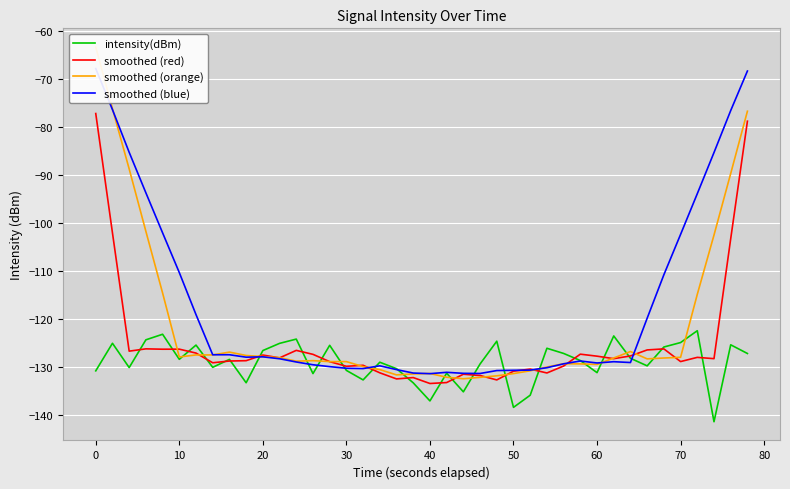

True or false: intensity(dBm) and smoothed (red) intersect in this chart.

True